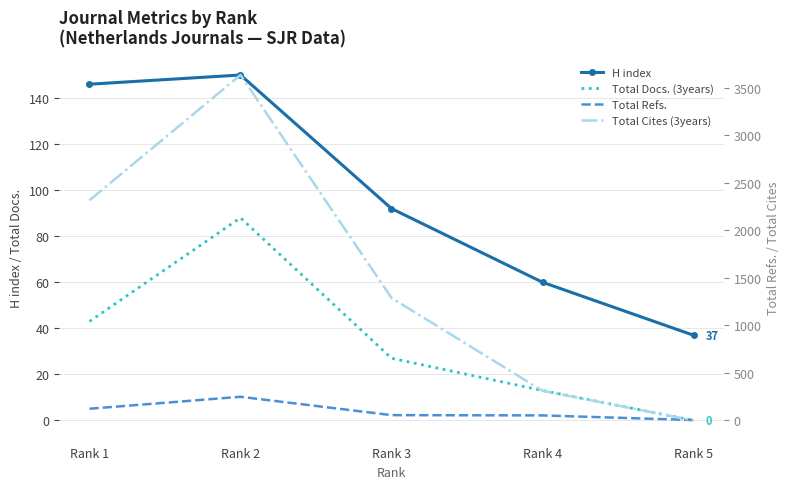

At which category is the sum across all series the highest?

Rank 2